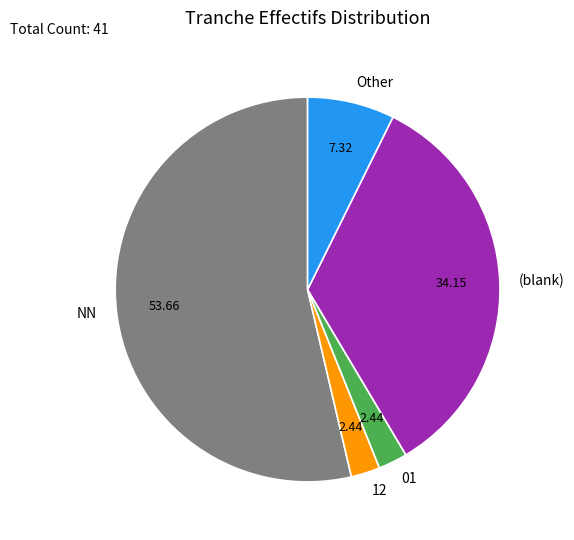

Which slice represents more than half of the pie?

NN